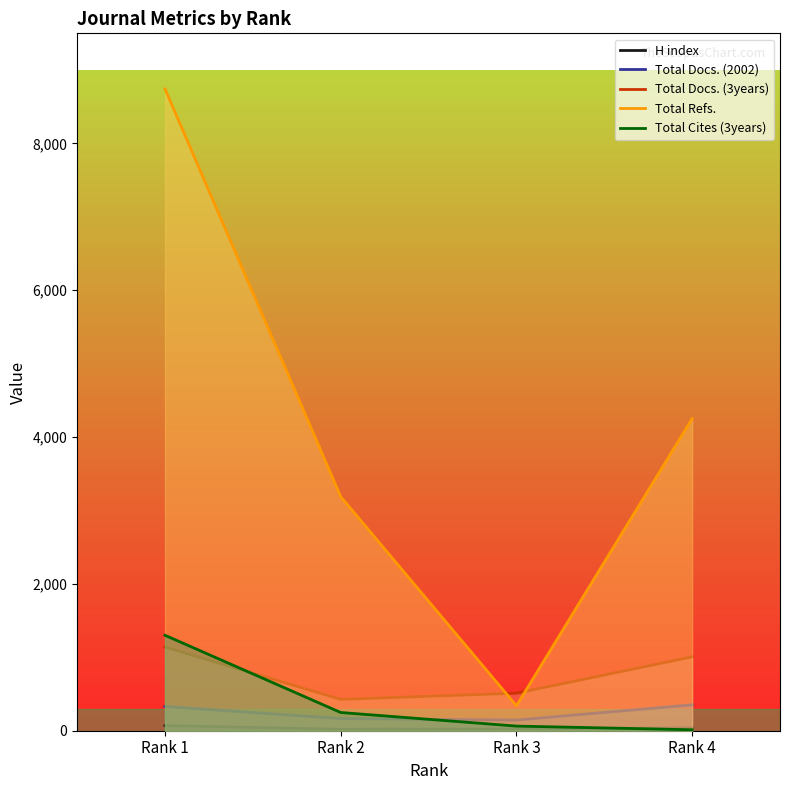

What is the sum of all Total Cites (3years) values?

1624